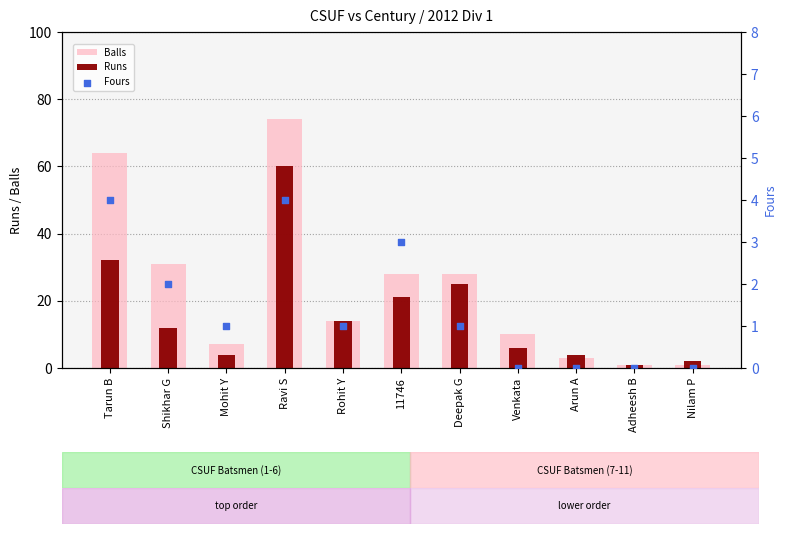

At how many categories does at least one series exceed 8?

7